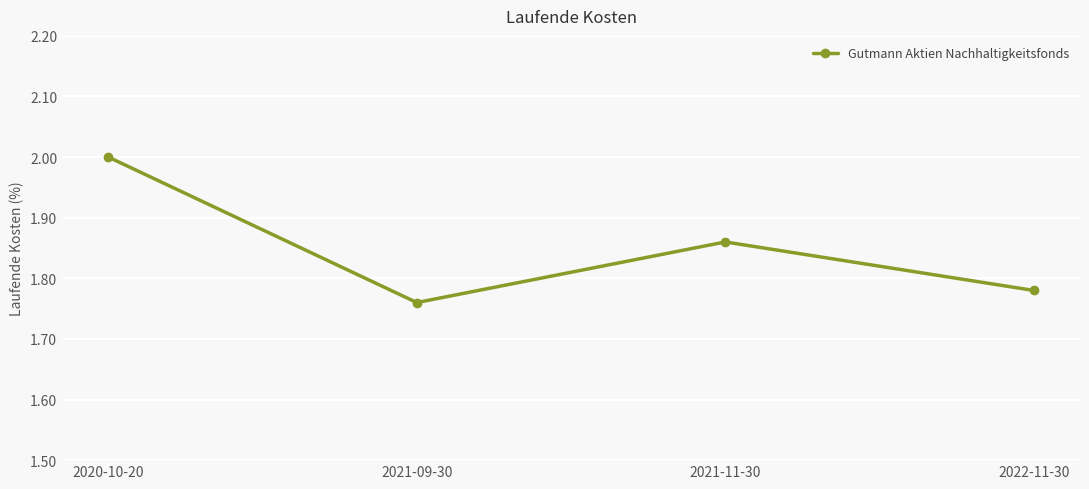

Which has a higher value, 2022-11-30 or 2021-09-30?

2022-11-30